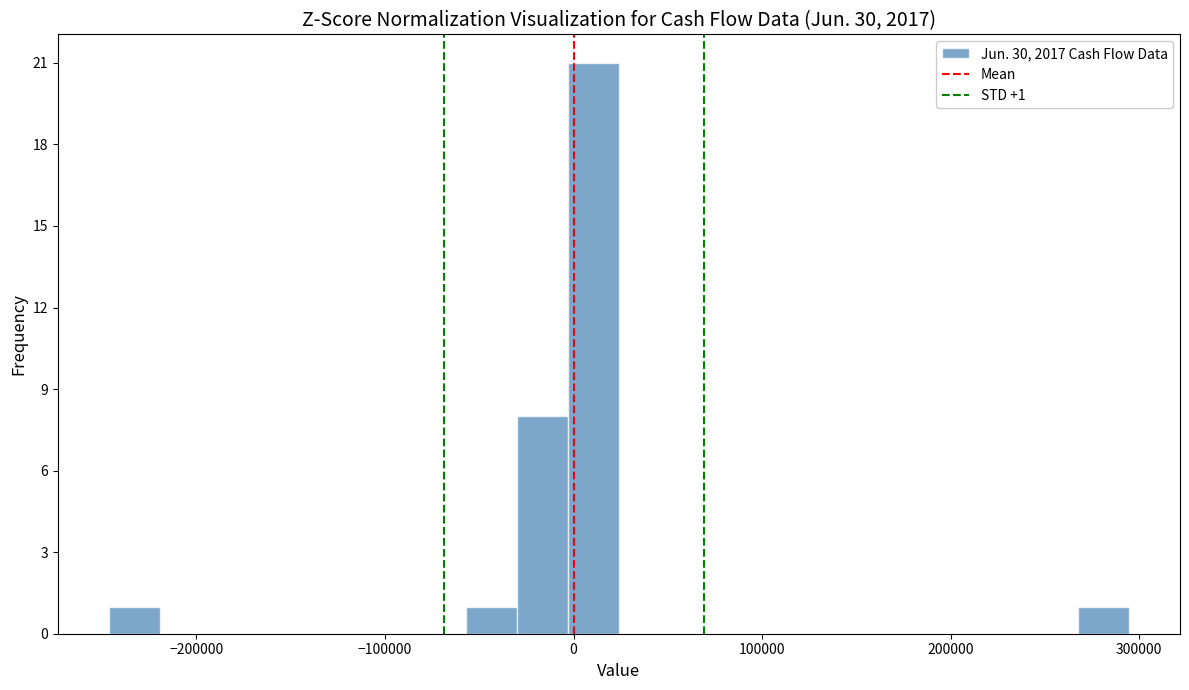

Around what value on the x-axis is the tallest bar? Give the approximate position of its centre, as read against the axis.

10000